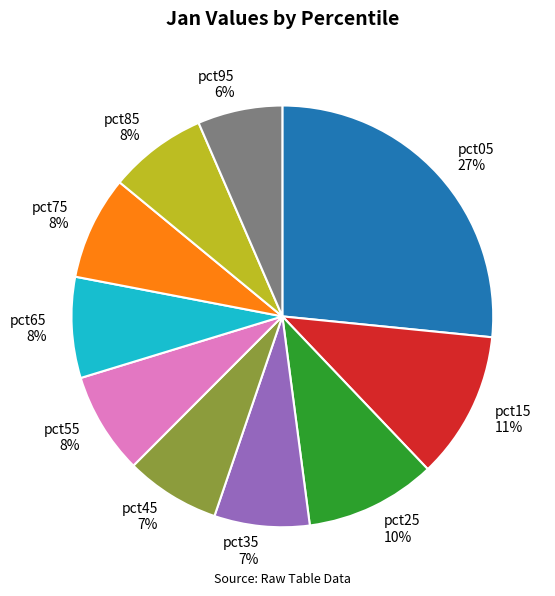

To the nearest percent, what is the average slice percentage?

10%